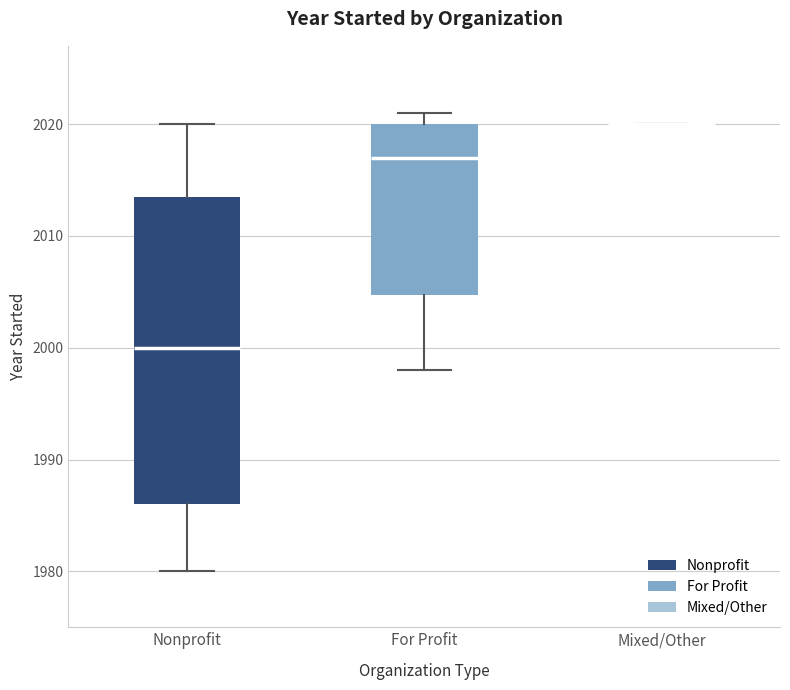

Reading left to right, read every box against the y-axis: the position of its median line, the range the box covers, and the ends of its whiskers. The values are not printed on the chart, so give them approximately, as read against the axis.

Nonprofit: median 2000, box 1986 to 2014, whiskers 1980 to 2020
For Profit: median 2017, box 2005 to 2020, whiskers 1998 to 2021
Mixed/Other: box collapsed to a line at 2020, whiskers 2020 to 2020